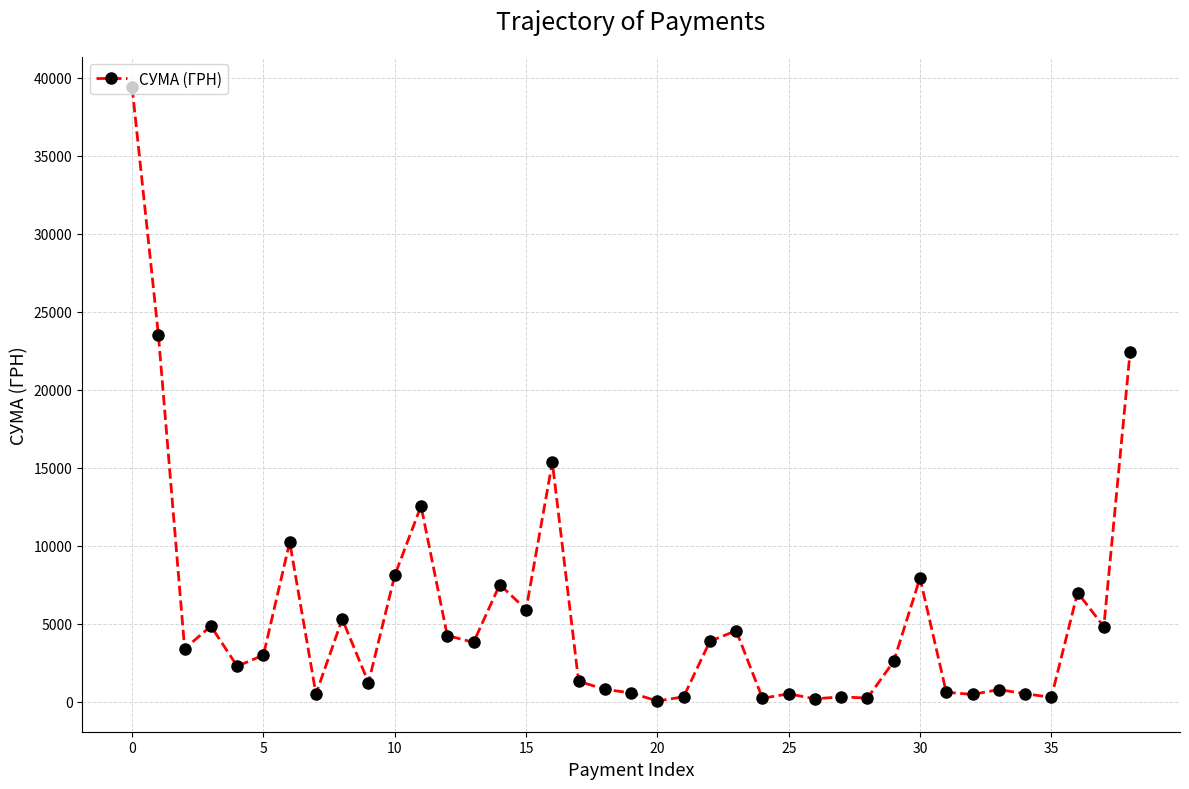

What is the value of the 24th point from the left?

4542.7